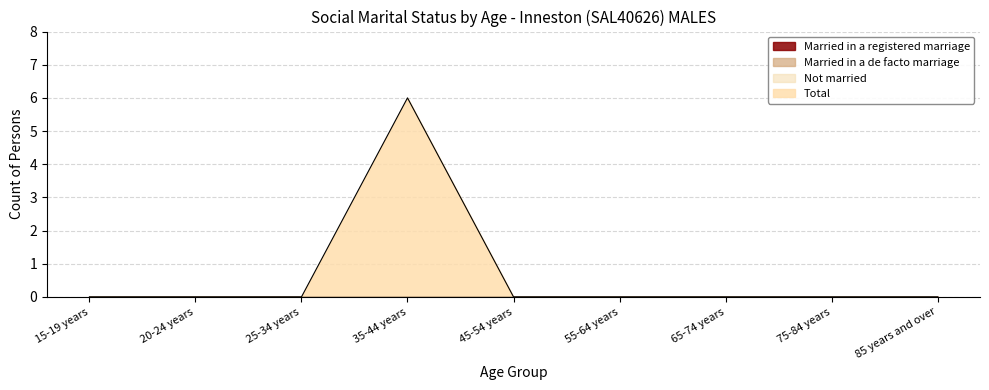

Reading left to right, extract all data points from this chart.

Married in a registered marriage: 15-19 years=0	20-24 years=0	25-34 years=0	35-44 years=0	45-54 years=0	55-64 years=0	65-74 years=0	75-84 years=0	85 years and over=0
Married in a de facto marriage: 15-19 years=0	20-24 years=0	25-34 years=0	35-44 years=0	45-54 years=0	55-64 years=0	65-74 years=0	75-84 years=0	85 years and over=0
Not married: 15-19 years=0	20-24 years=0	25-34 years=0	35-44 years=0	45-54 years=0	55-64 years=0	65-74 years=0	75-84 years=0	85 years and over=0
Total: 15-19 years=0	20-24 years=0	25-34 years=0	35-44 years=6	45-54 years=0	55-64 years=0	65-74 years=0	75-84 years=0	85 years and over=0